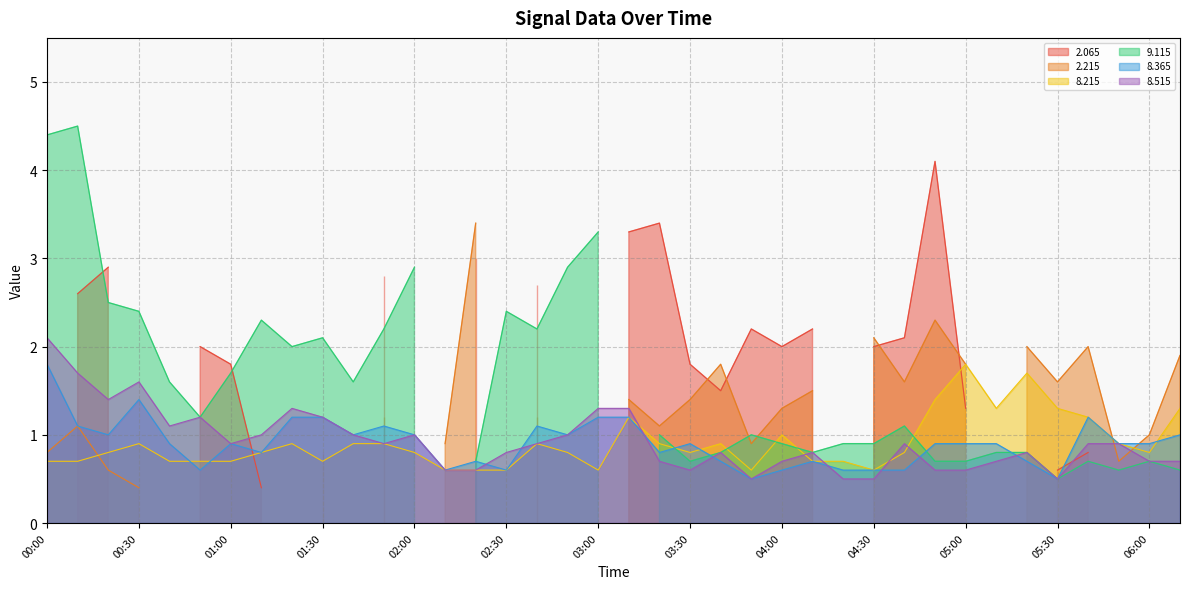

What is the label of the 8th point from the right?

05:00